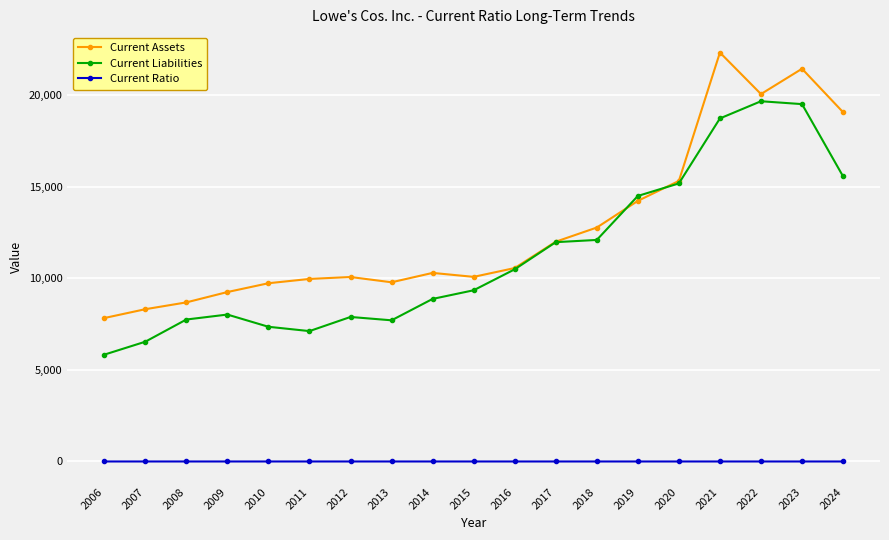

At which category does the chart reach its peak across all series?

2021